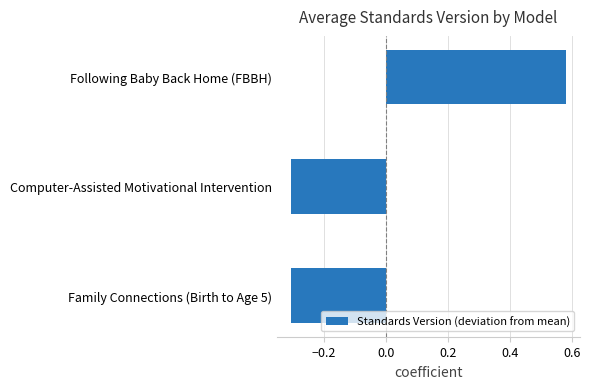

Between Following Baby Back Home (FBBH) and Family Connections (Birth to Age 5), which is larger?

Following Baby Back Home (FBBH)